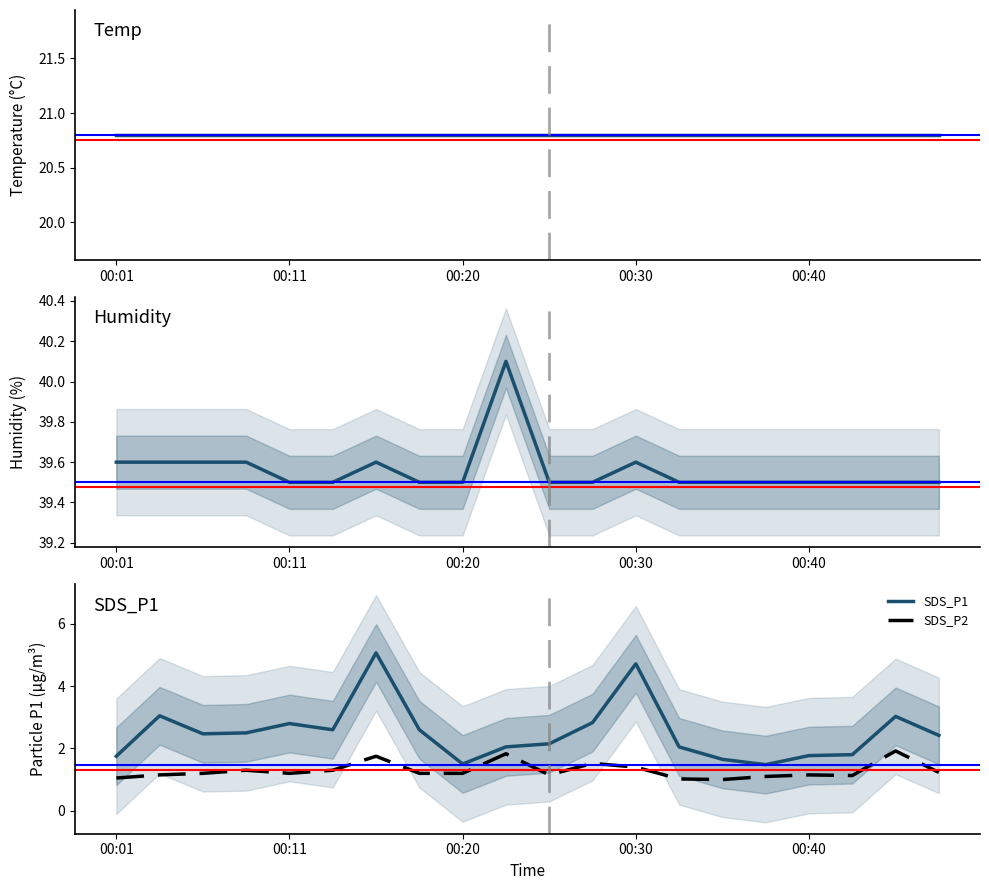

The SDS_P2 series shows 0.4 at 00:20. True or false?

False